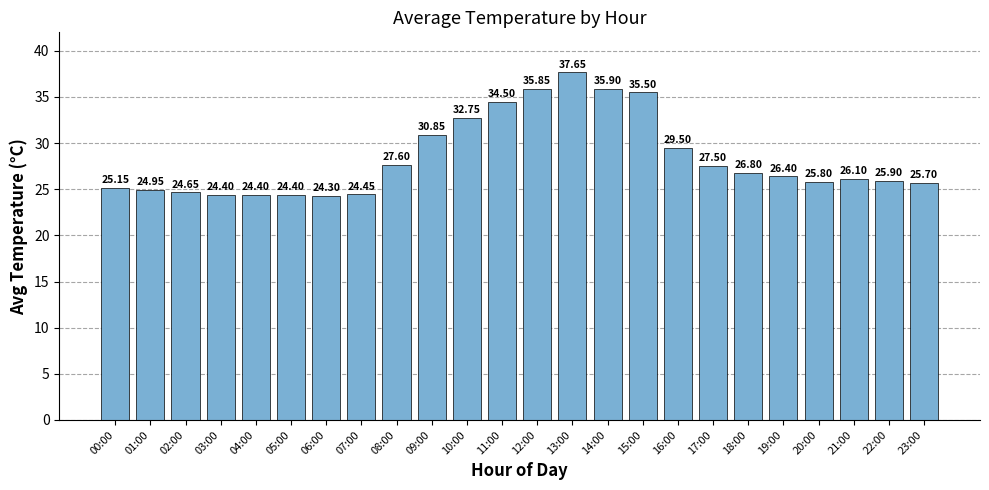

What is the sum of the values at 14:00 and 09:00?

66.8